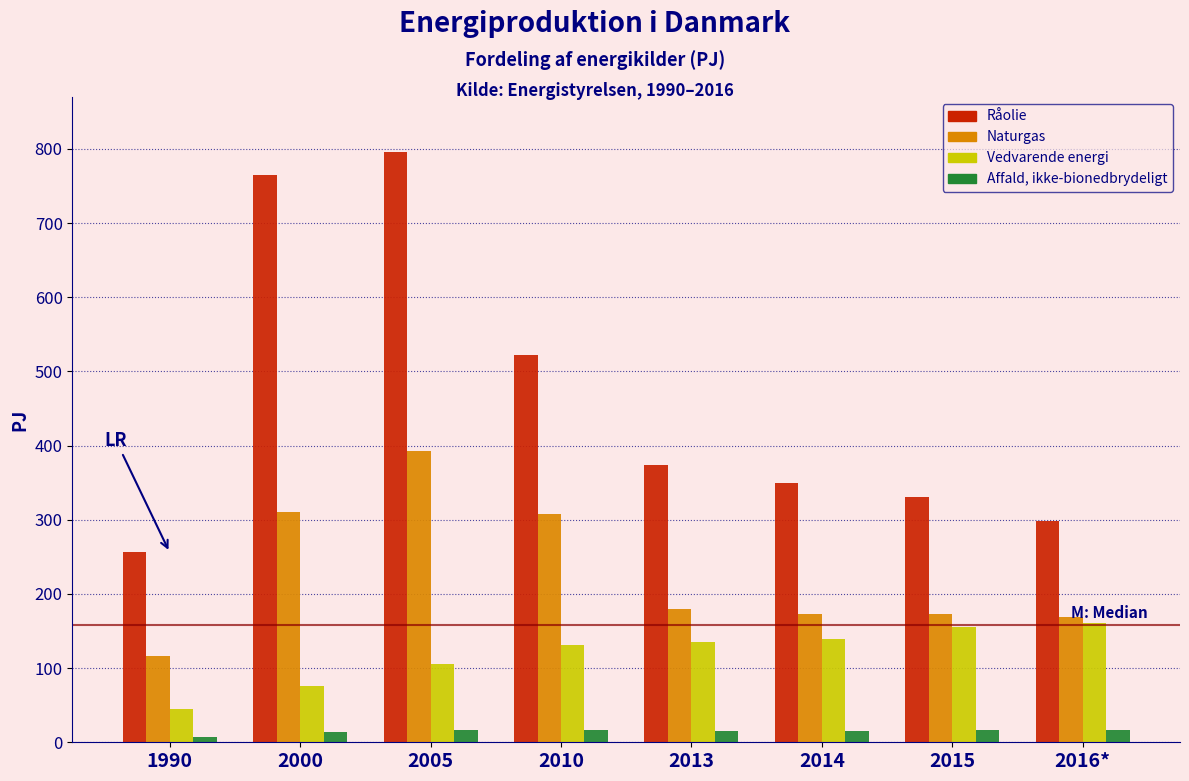

True or false: Råolie has a value of 256.0 at 1990.

True